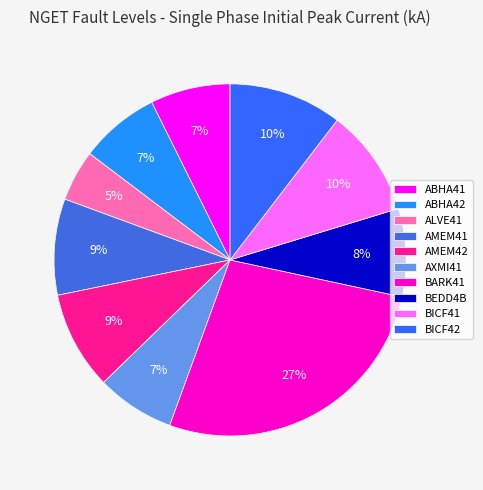

Rank the categories by value from highest to lowest.

BARK41, BICF42, BICF41, AMEM42, AMEM41, BEDD4B, ABHA42, ABHA41, AXMI41, ALVE41